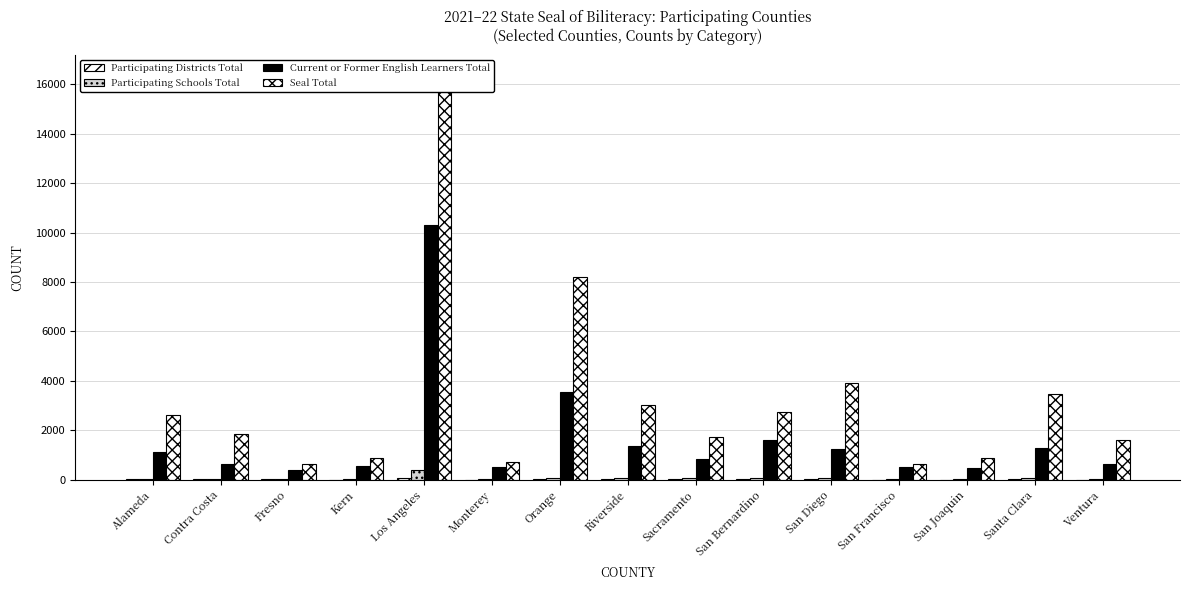

Reading left to right, transcribe all the data shown in this chart.

Participating Districts Total: Alameda=18	Contra Costa=10	Fresno=15	Kern=8	Los Angeles=81	Monterey=8	Orange=19	Riverside=20	Sacramento=12	San Bernardino=19	San Diego=27	San Francisco=2	San Joaquin=9	Santa Clara=15	Ventura=9
Participating Schools Total: Alameda=41	Contra Costa=22	Fresno=25	Kern=27	Los Angeles=386	Monterey=15	Orange=87	Riverside=68	Sacramento=53	San Bernardino=52	San Diego=87	San Francisco=15	San Joaquin=28	Santa Clara=62	Ventura=29
Current or Former English Learners Total: Alameda=1134	Contra Costa=625	Fresno=390	Kern=571	Los Angeles=10319	Monterey=521	Orange=3548	Riverside=1345	Sacramento=833	San Bernardino=1607	San Diego=1234	San Francisco=502	San Joaquin=485	Santa Clara=1272	Ventura=641
Seal Total: Alameda=2628	Contra Costa=1840	Fresno=626	Kern=865	Los Angeles=16367	Monterey=723	Orange=8205	Riverside=3003	Sacramento=1740	San Bernardino=2722	San Diego=3894	San Francisco=630	San Joaquin=883	Santa Clara=3482	Ventura=1610